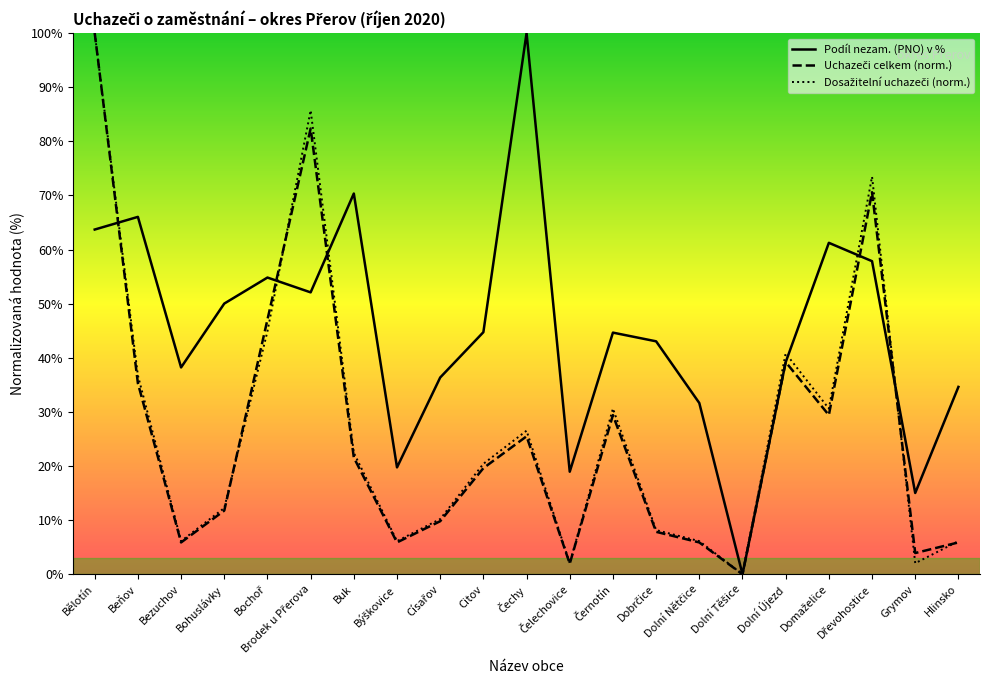

Rank the series at Bezuchov from highest to lowest value.

Podíl nezam. (PNO) v %, Dosažitelní uchazeči (norm.), Uchazeči celkem (norm.)